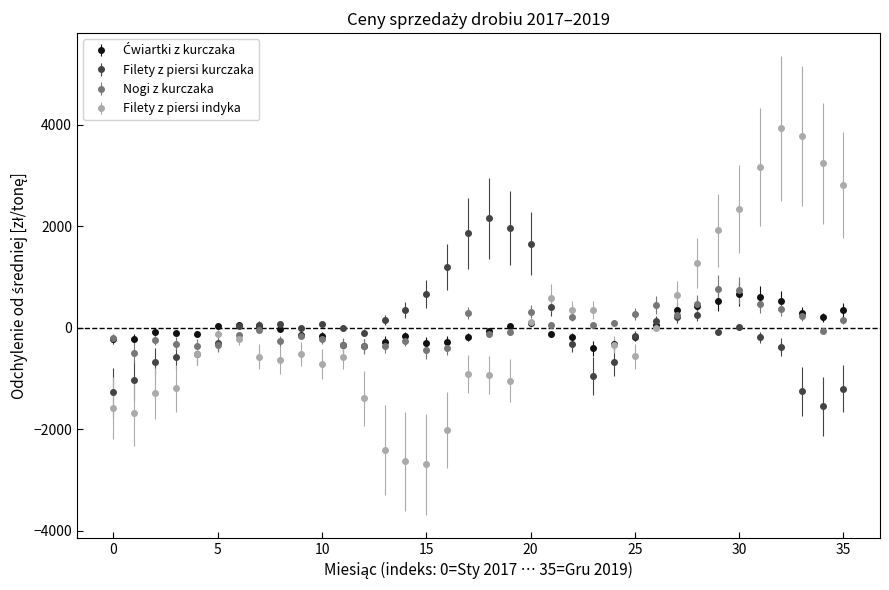

What is the minimum value shown in the chart?

-2694.4